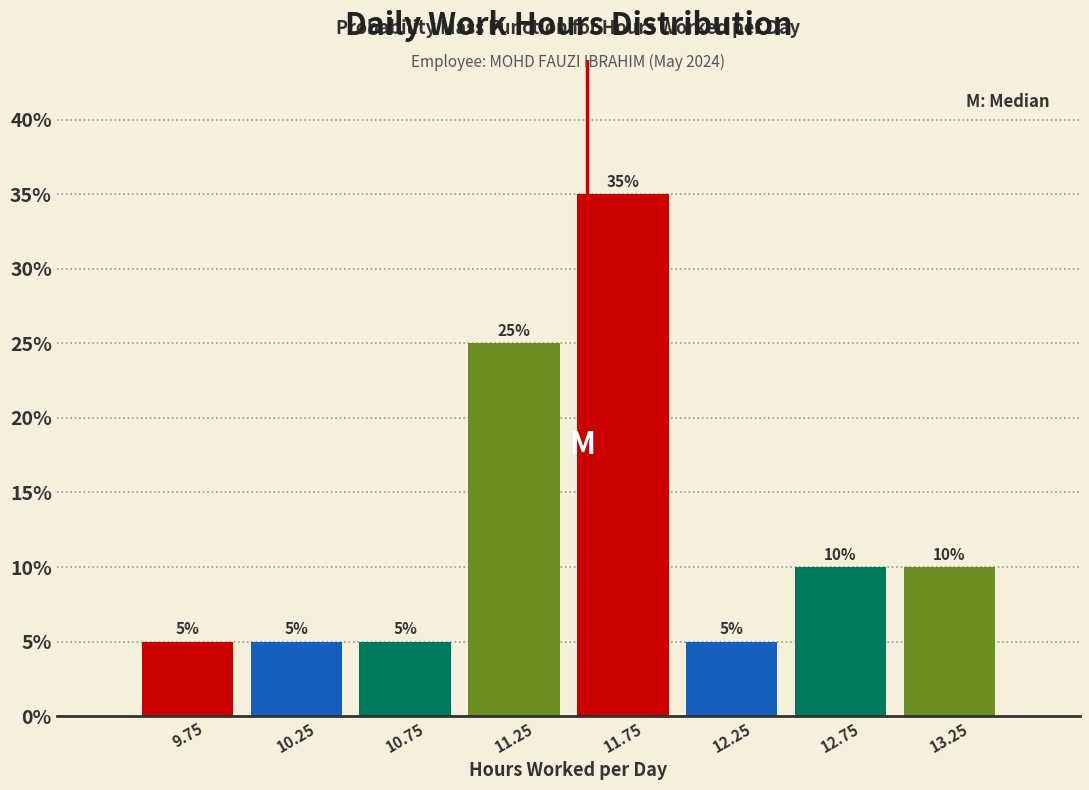

Reading left to right, transcribe this chart: for each bar, give the range it covers on the x-axis and its height.

9.5 to 10.0: 5
10.0 to 10.5: 5
10.5 to 11.0: 5
11.0 to 11.5: 25
11.5 to 12.0: 35
12.0 to 12.5: 5
12.5 to 13.0: 10
13.0 to 13.5: 10